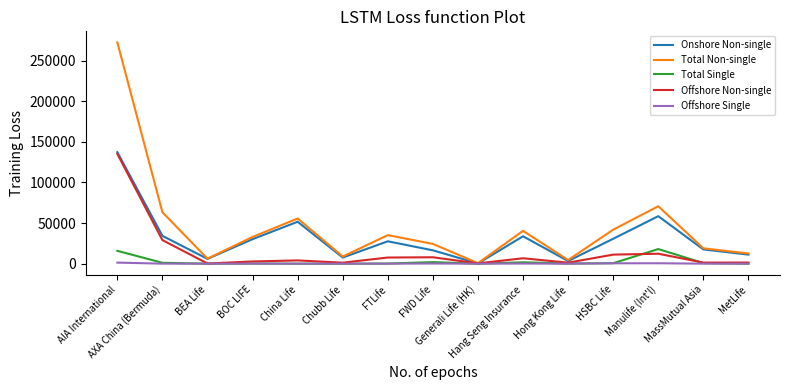

Is the value of Offshore Non-single at Hang Seng Insurance greater than the value of Total Non-single at Hang Seng Insurance?

No